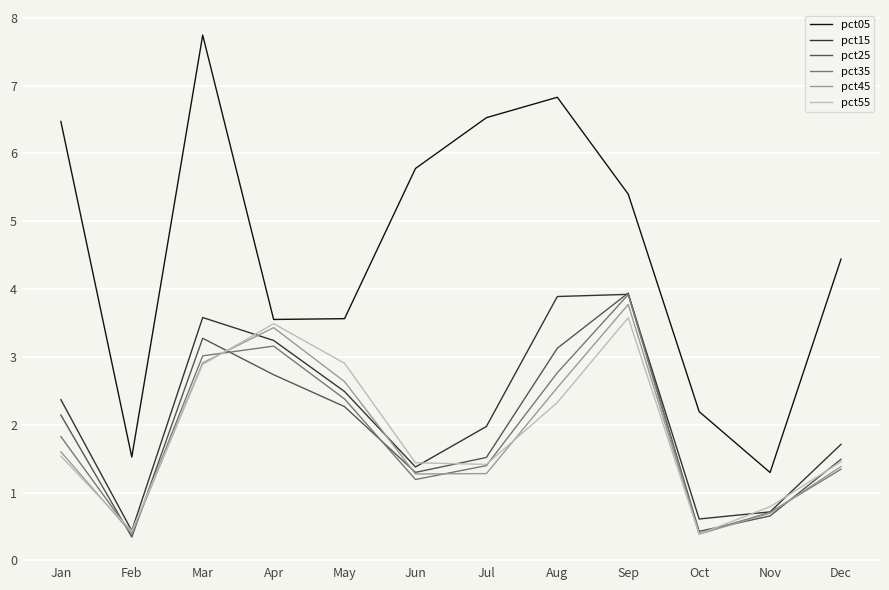

Which series has the widest spread of values?

pct05